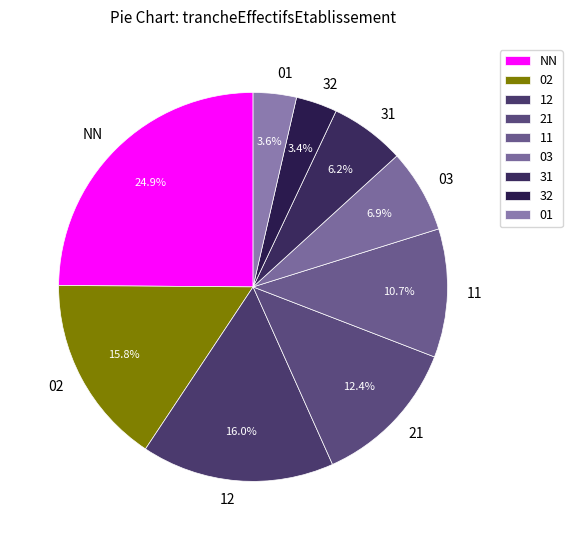

How many segments does this pie chart have?

9